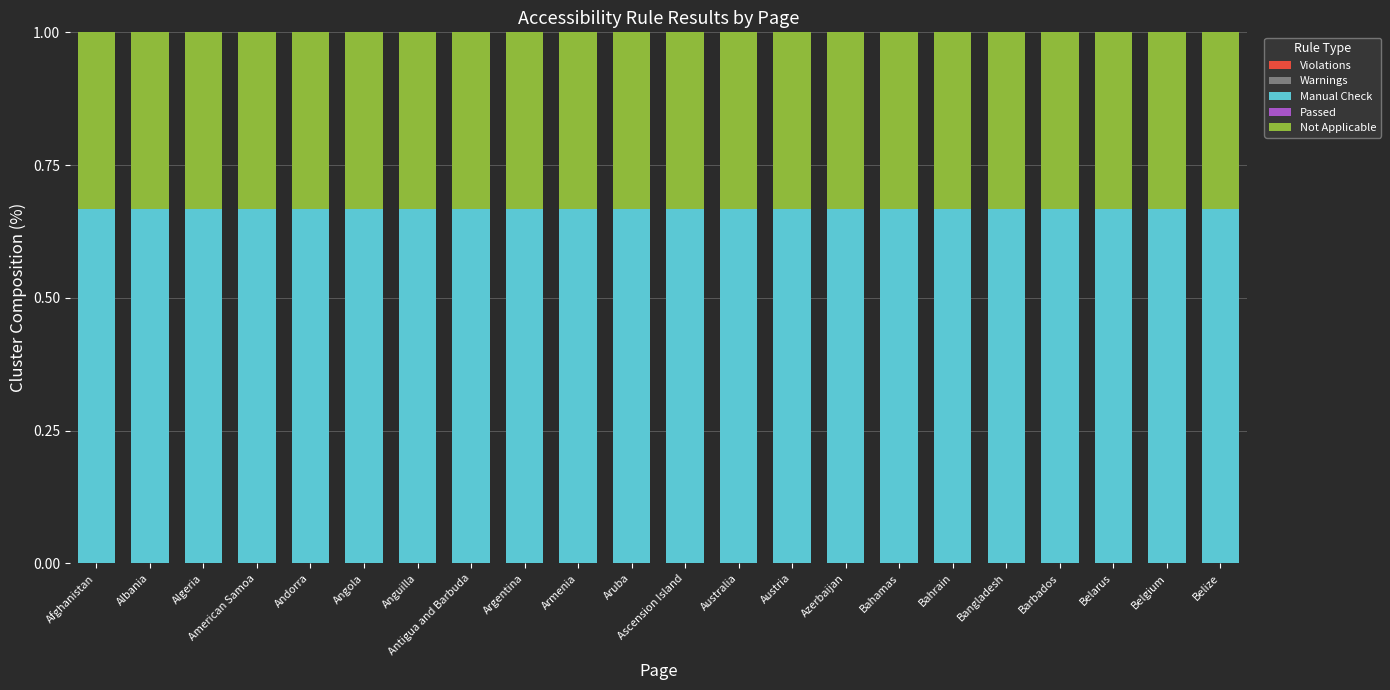

What is the total value across all series at Ascension Island?

1.0